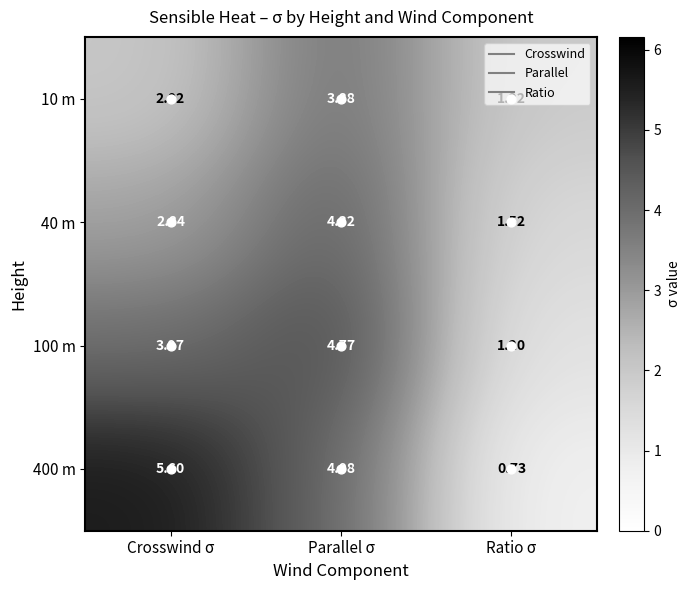

At which label is 10 m closest to 2?

Crosswind σ